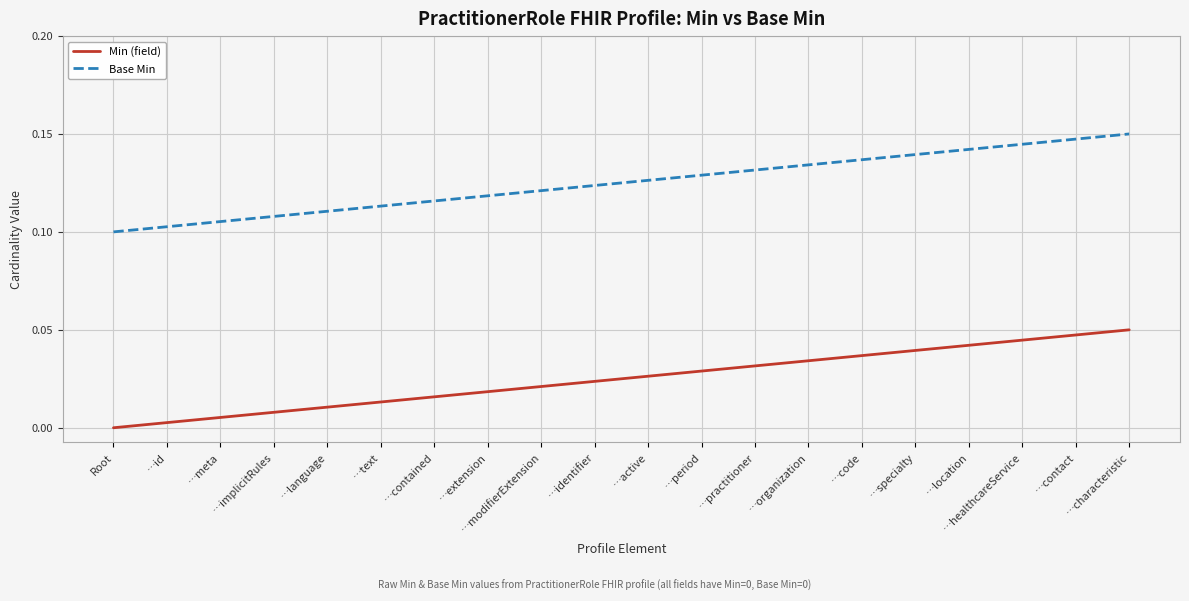

Which series has the largest total across all categories?

Base Min